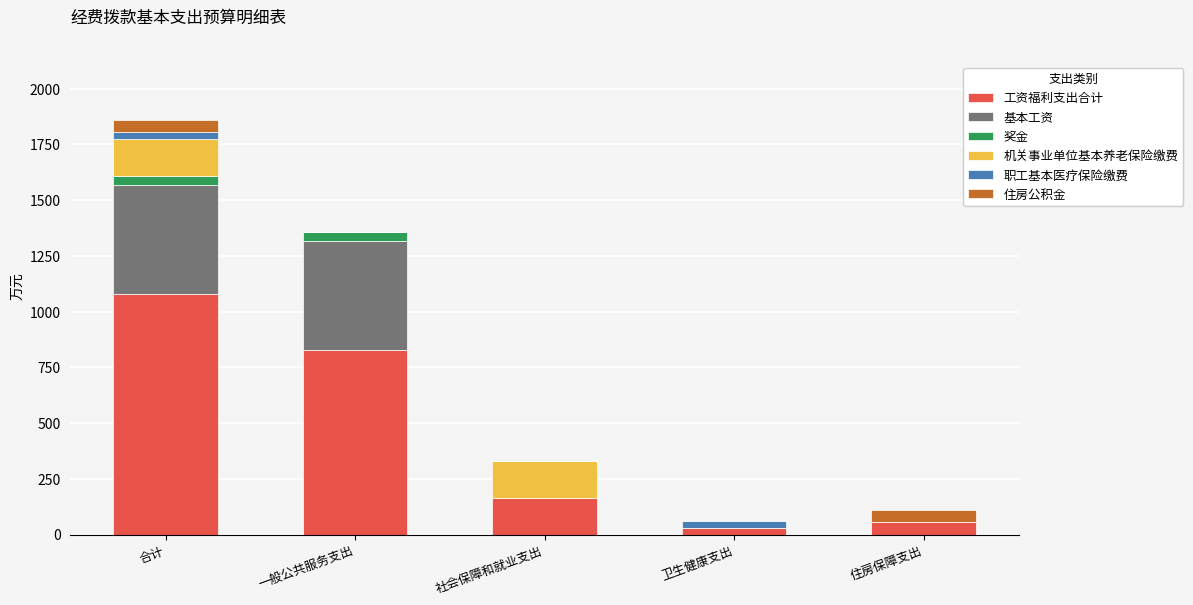

What is the total value across all series at 社会保障和就业支出?

330.6